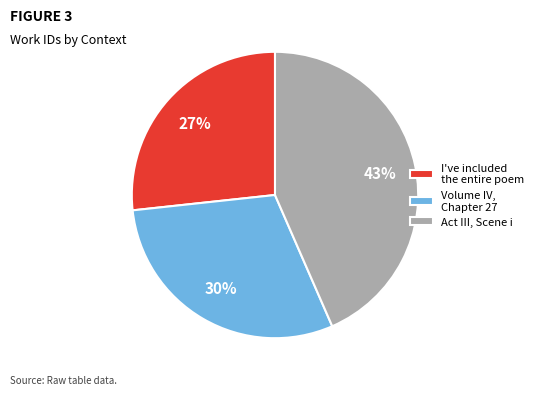

To the nearest percent, what is the combined percentage of I've included the entire poem and Volume IV, Chapter 27?

57%